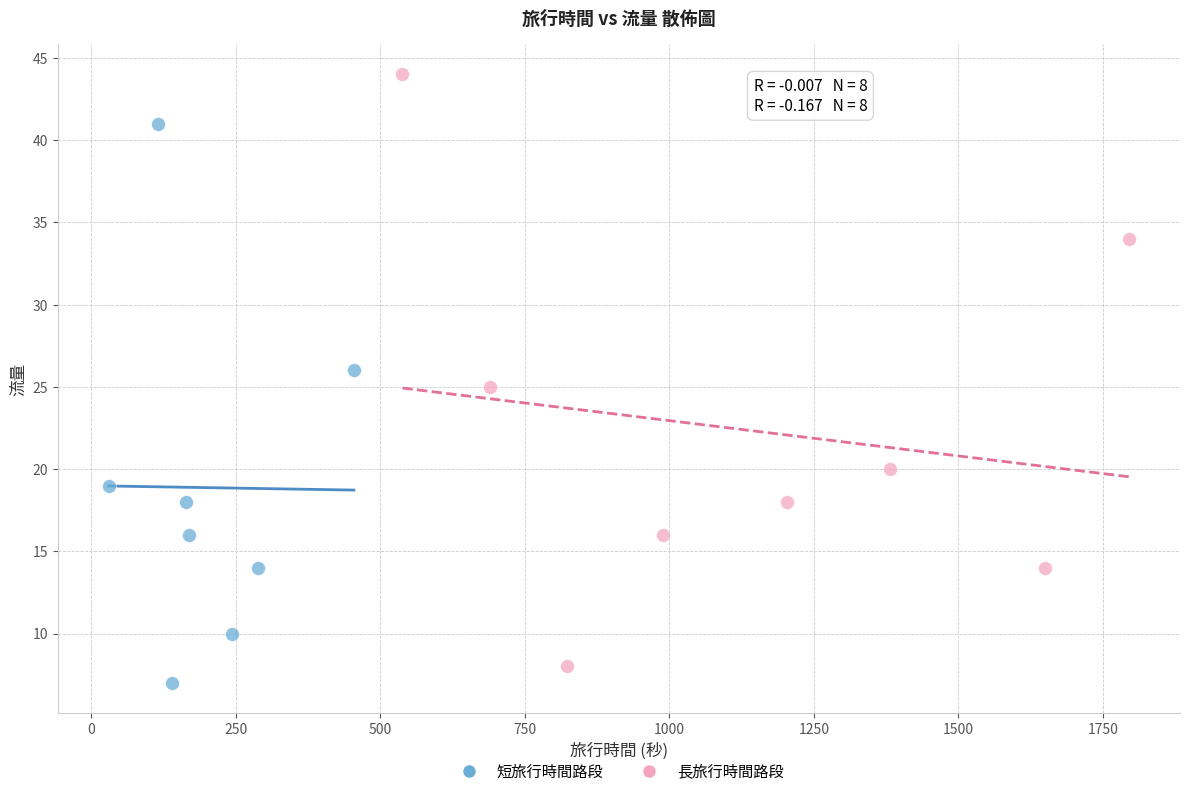

Which series has the widest spread of Y values?

長旅行時間路段